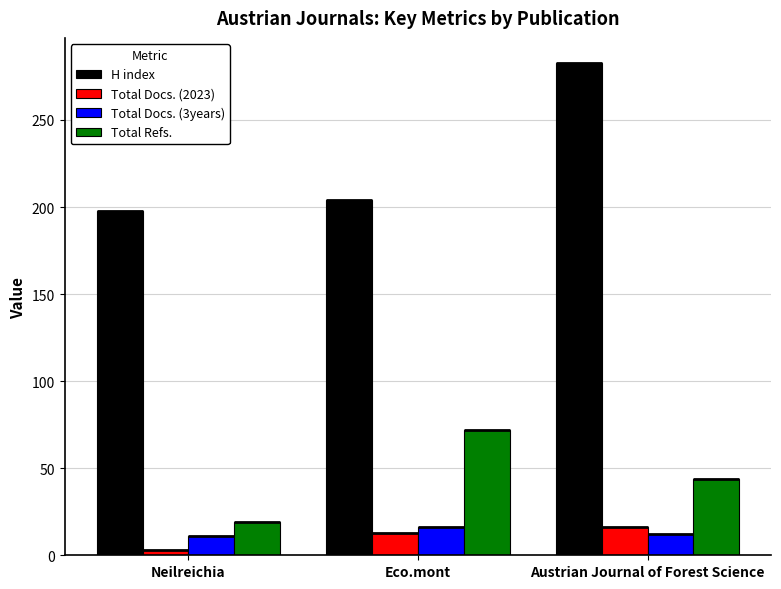

Reading left to right, transcribe all the data shown in this chart.

H index: Neilreichia=198	Eco.mont=204	Austrian Journal of Forest Science=283
Total Docs. (2023): Neilreichia=3	Eco.mont=13	Austrian Journal of Forest Science=16
Total Docs. (3years): Neilreichia=11	Eco.mont=16	Austrian Journal of Forest Science=12
Total Refs.: Neilreichia=19	Eco.mont=72	Austrian Journal of Forest Science=44